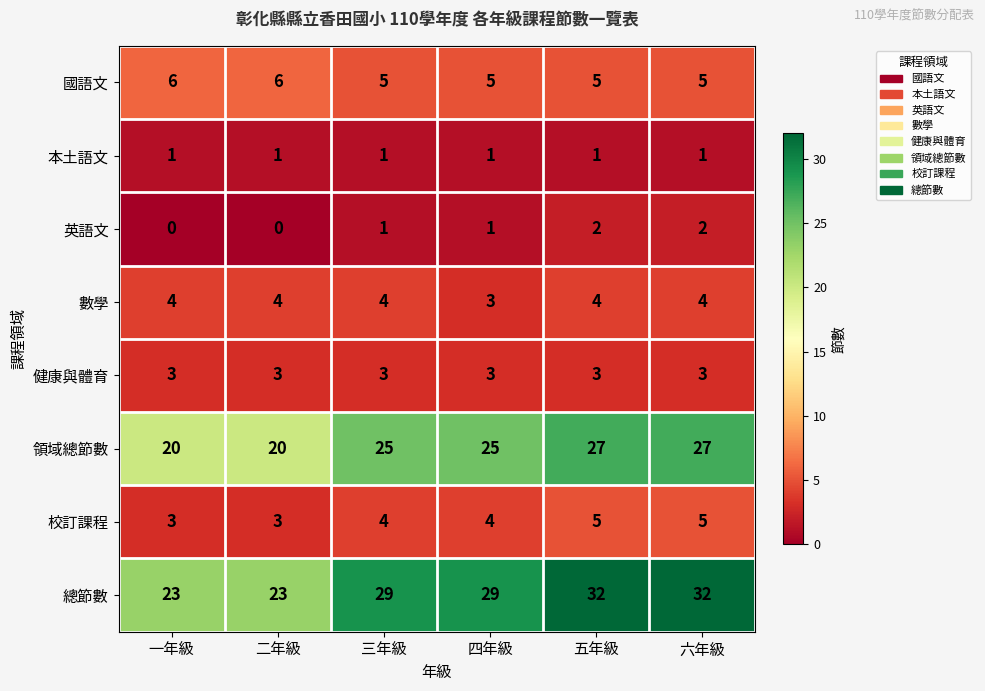

List the series in order of their peak value, highest first.

總節數, 領域總節數, 國語文, 校訂課程, 數學, 健康與體育, 英語文, 本土語文